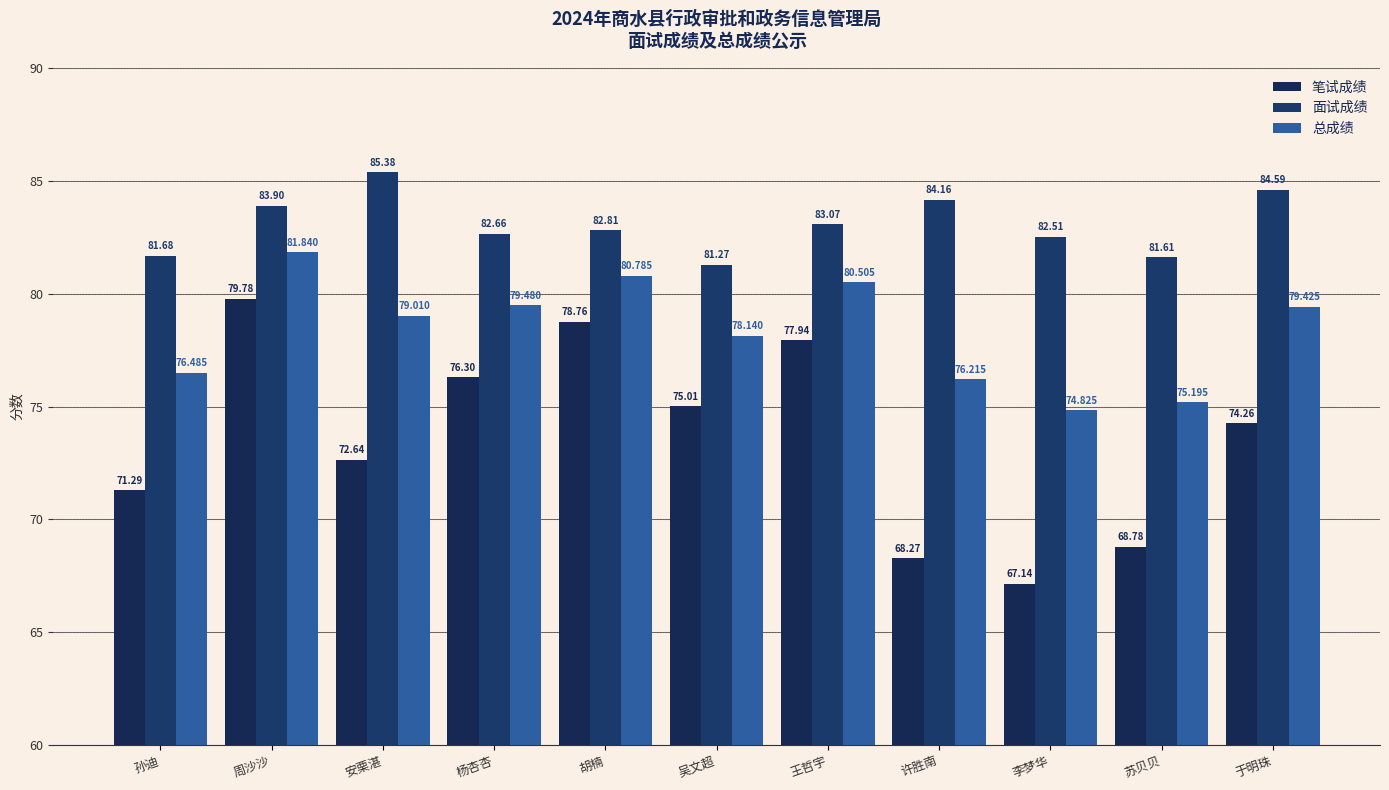

Which series changed the most between 孙迪 and 苏贝贝?

笔试成绩